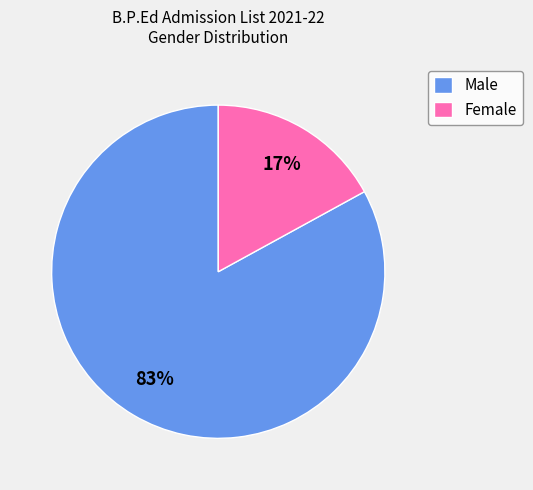

Do Male and Female together represent more than half of the pie?

Yes